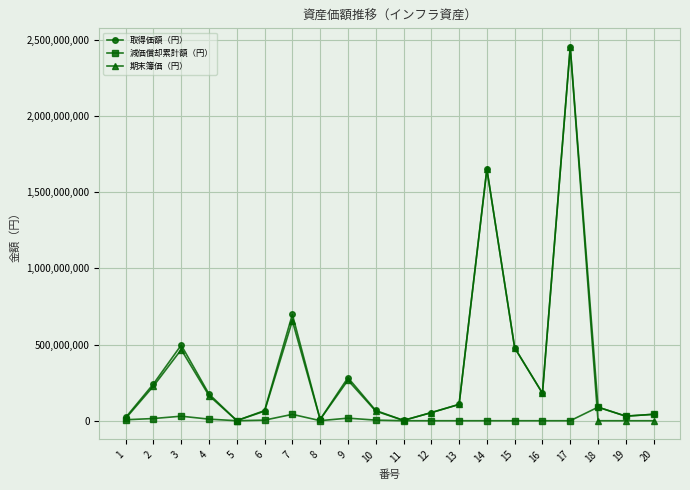

Which category has the highest value in the 減価償却累計額（円） series?

18